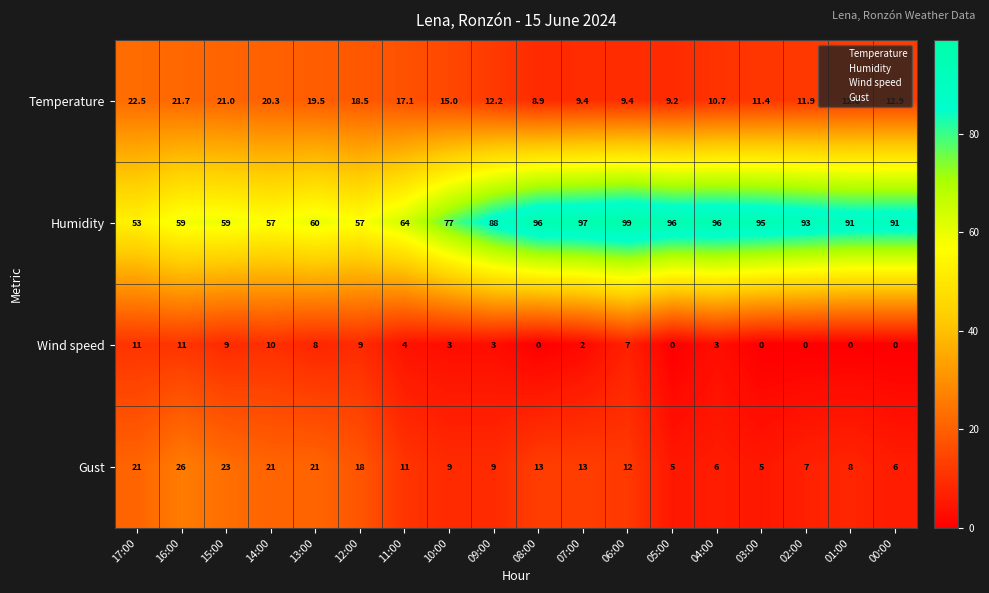

Which label corresponds to the largest value in the chart?

06:00